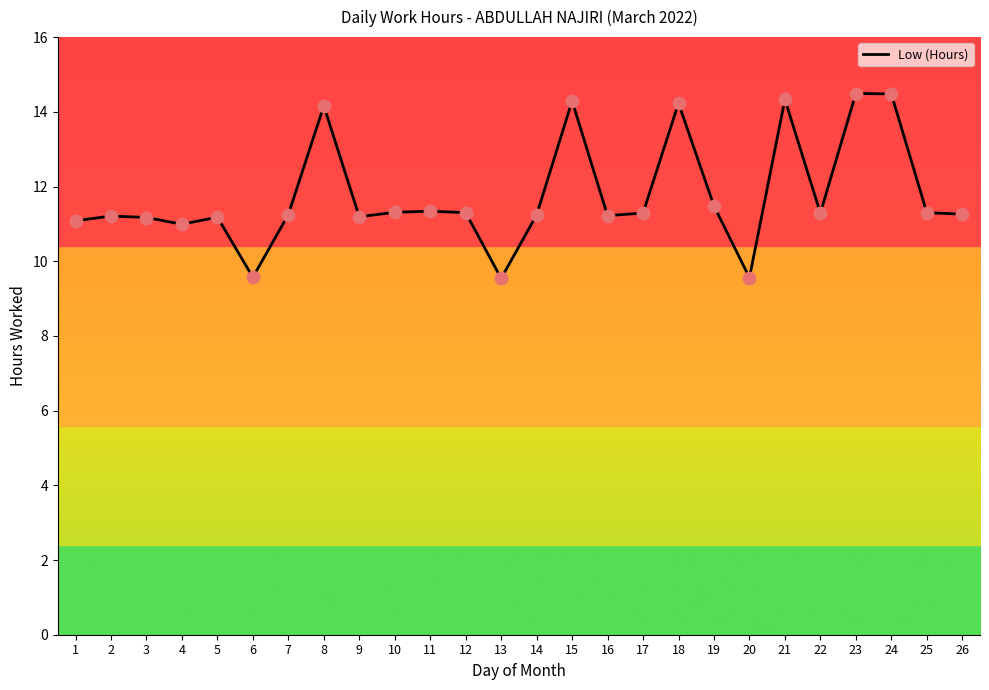

What is the change in value from 5 to 20?

-1.6